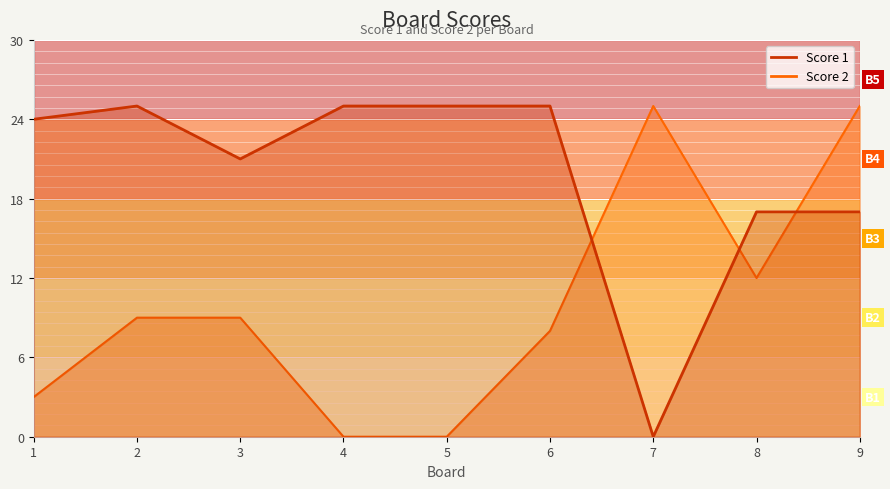

Reading left to right, what are all the values shown in this chart?

Score 1: 1=24	2=25	3=21	4=25	5=25	6=25	7=0	8=17	9=17
Score 2: 1=3	2=9	3=9	4=0	5=0	6=8	7=25	8=12	9=25